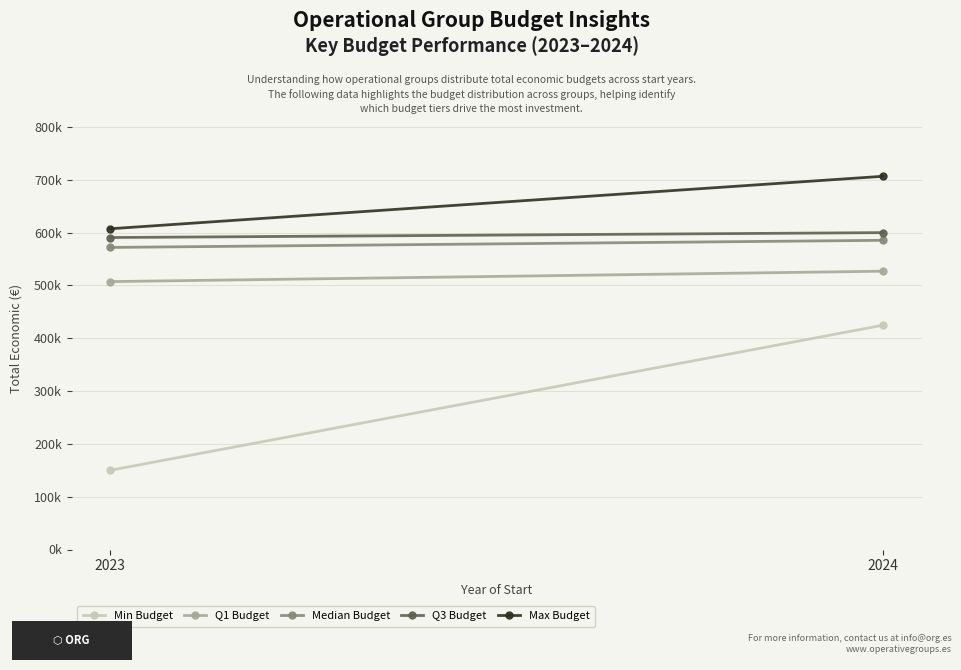

What is the difference between the Median Budget values at 2024 and 2023?

13495